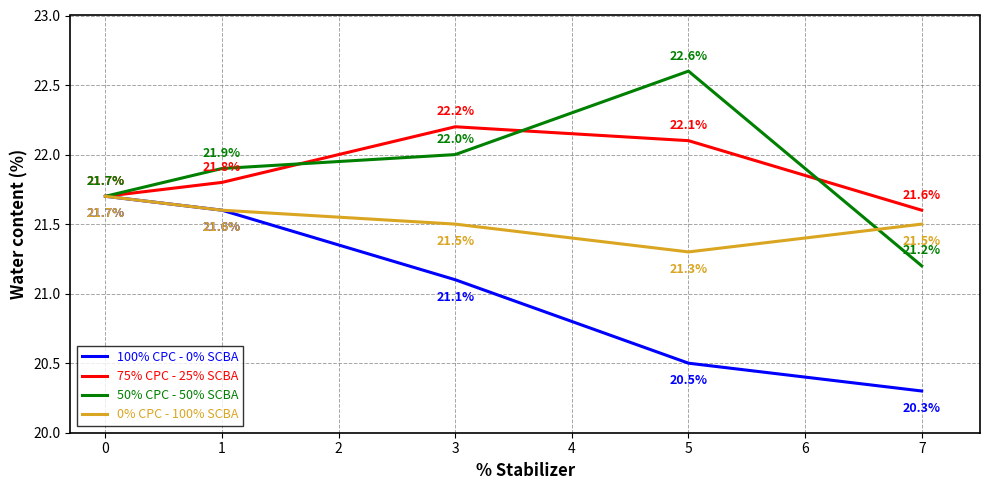

At which label is 100% CPC - 0% SCBA closest to 21?

3